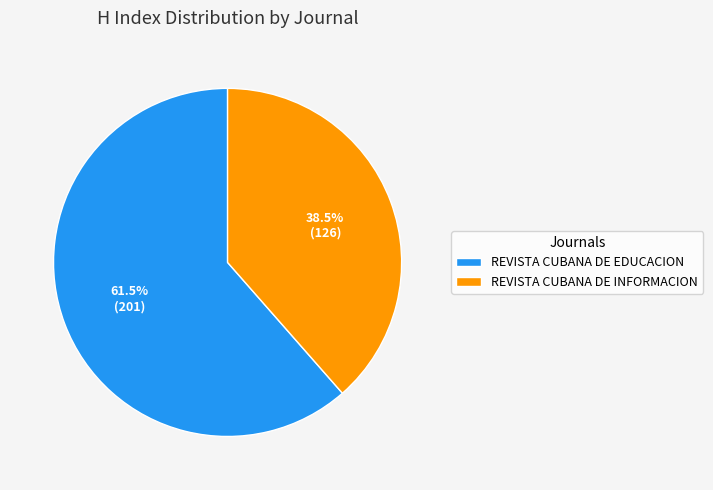

Which slice is the smallest?

REVISTA CUBANA DE INFORMACION